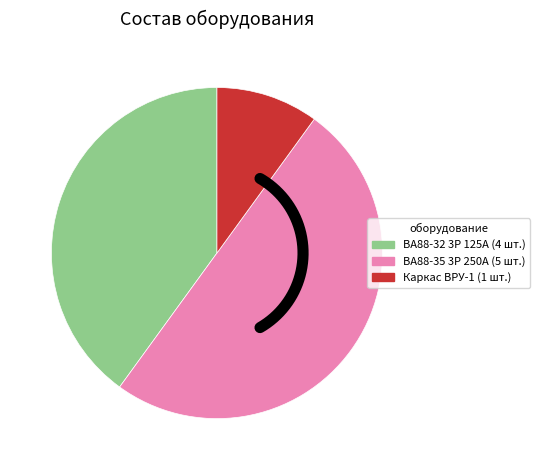

To the nearest percent, what is the difference between the largest and smallest slice percentages?

40%